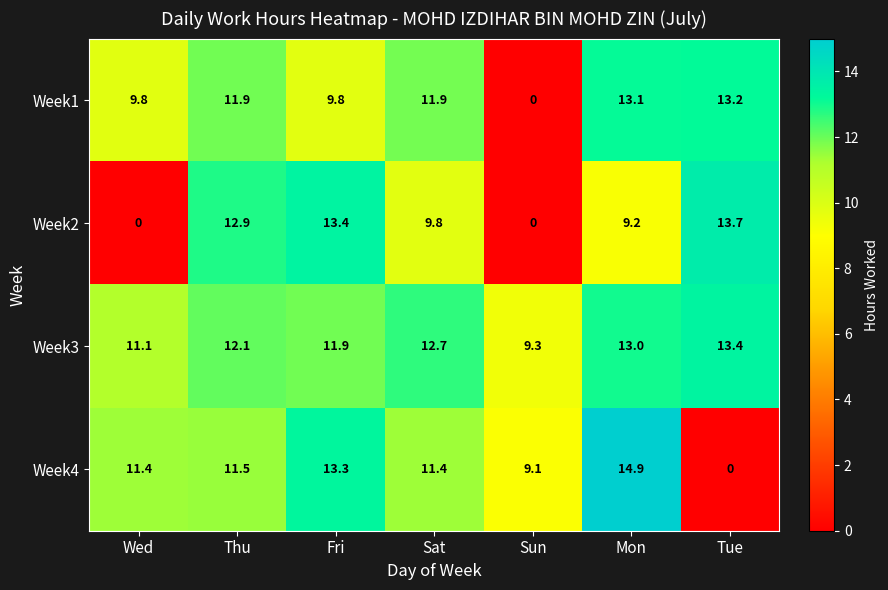

Reading left to right, list all the values displayed in this chart.

Week1: Wed=9.8	Thu=11.9	Fri=9.8	Sat=11.9	Sun=0.0	Mon=13.1	Tue=13.2
Week2: Wed=0.0	Thu=12.9	Fri=13.4	Sat=9.8	Sun=0.0	Mon=9.2	Tue=13.7
Week3: Wed=11.1	Thu=12.1	Fri=11.9	Sat=12.7	Sun=9.3	Mon=13.0	Tue=13.4
Week4: Wed=11.4	Thu=11.5	Fri=13.3	Sat=11.4	Sun=9.1	Mon=14.9	Tue=0.0